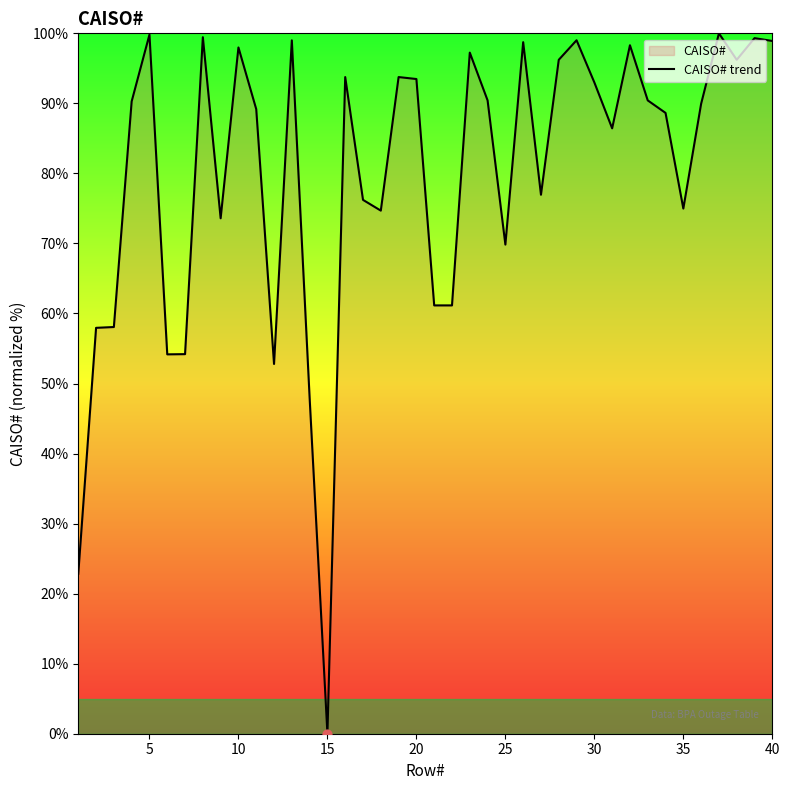

What is the difference between the maximum and minimum values?

100.0